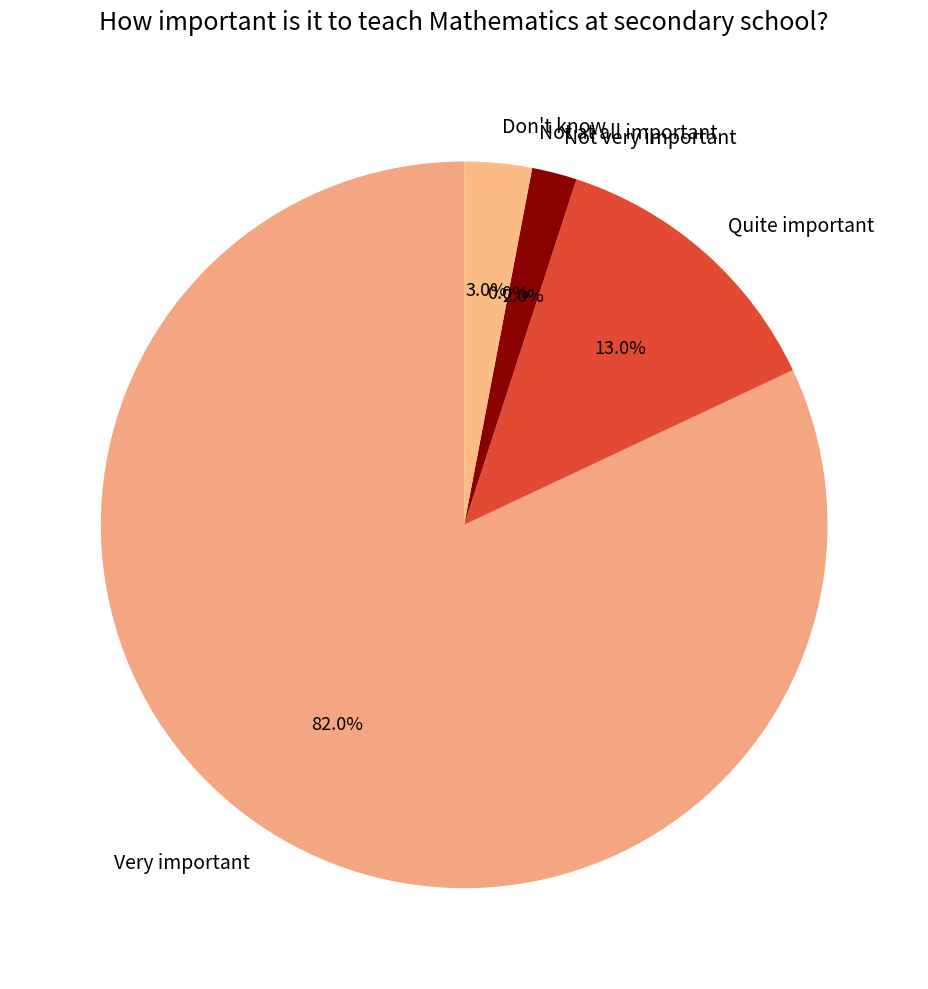

The Very important slice represents 82% of the pie. True or false?

True